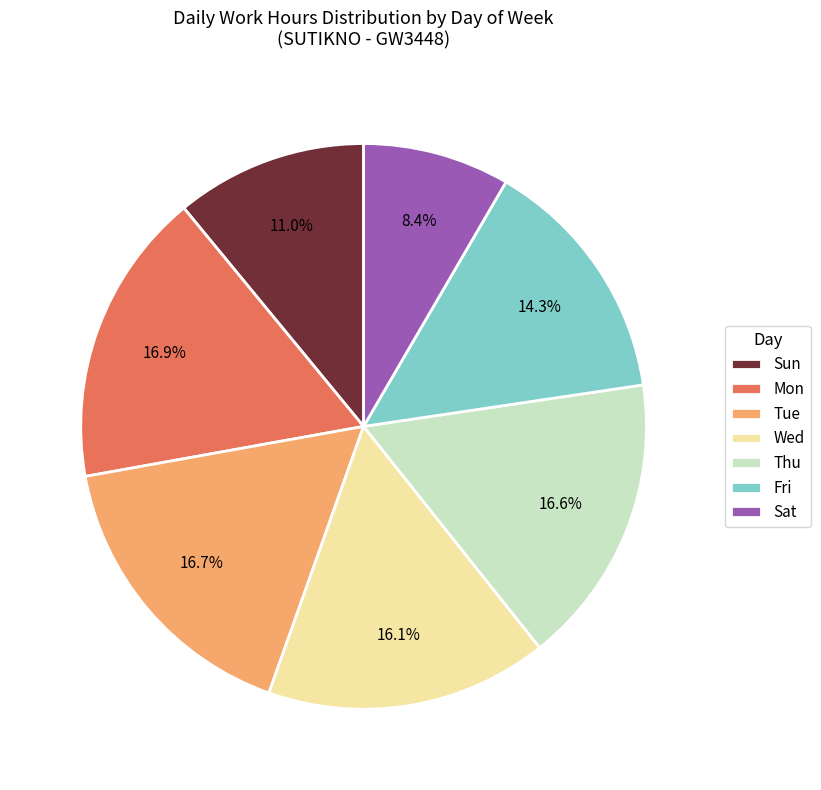

What is the ratio of the value at Thu to the value at Wed?

1.0